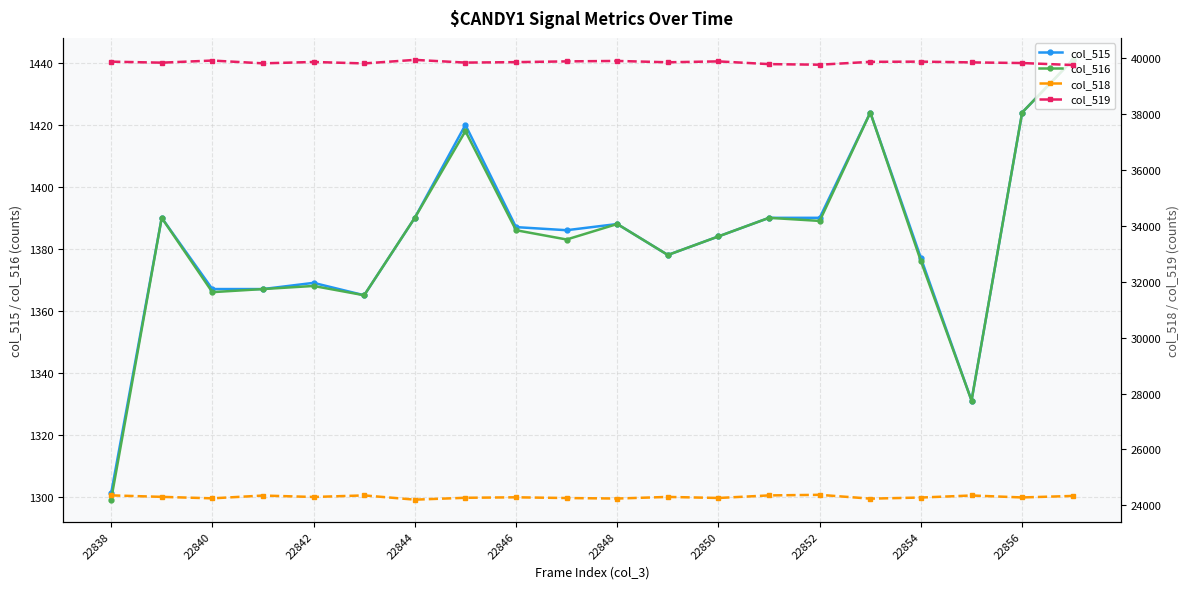

Reading left to right, what are all the values shown in this chart?

col_515: 1301	1390	1367	1367	1369	1365	1390	1420	1387	1386	1388	1378	1384	1390	1390	1424	1377	1331	1424	1441
col_516: 1299	1390	1366	1367	1368	1365	1390	1418	1386	1383	1388	1378	1384	1390	1389	1424	1376	1331	1424	1441
col_518: 24352	24299	24246	24346	24295	24351	24199	24266	24283	24257	24239	24297	24259	24351	24372	24235	24275	24348	24278	24332
col_519: 39882	39846	39922	39822	39871	39819	39946	39849	39865	39892	39908	39860	39892	39794	39773	39876	39883	39856	39833	39762